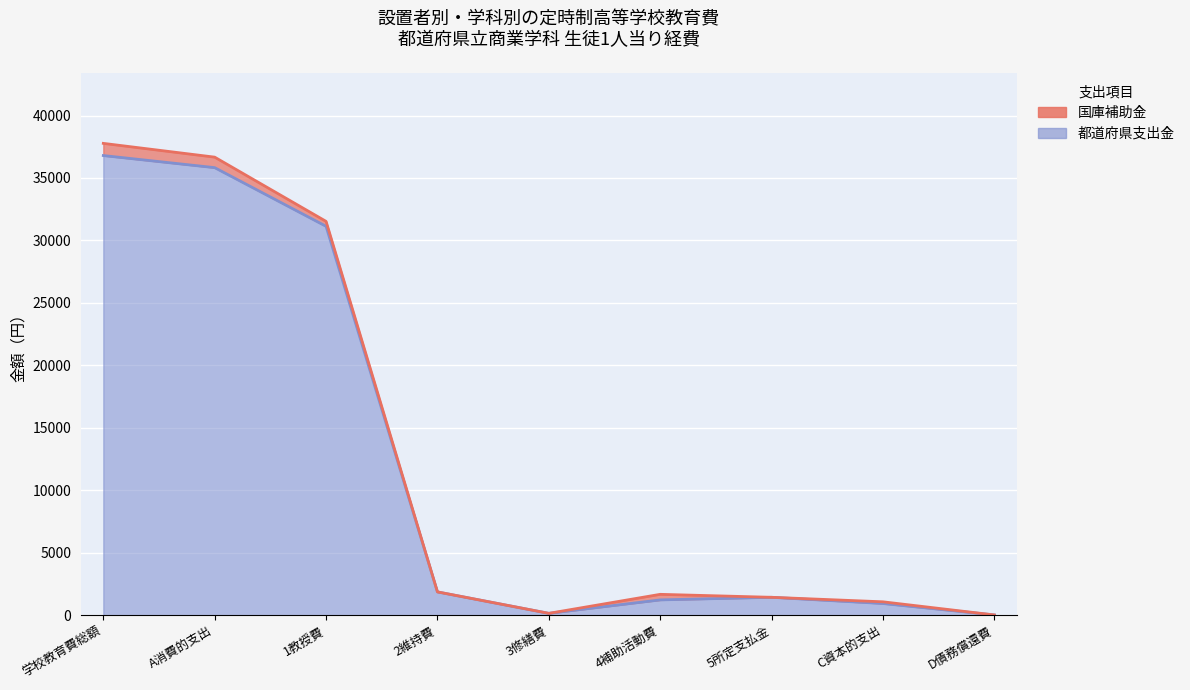

List the labels in order of value, largest first.

学校教育費総額, A消費的支出, 1教授費, 2維持費, 5所定支払金, 4補助活動費, C資本的支出, 3修繕費, D債務償還費